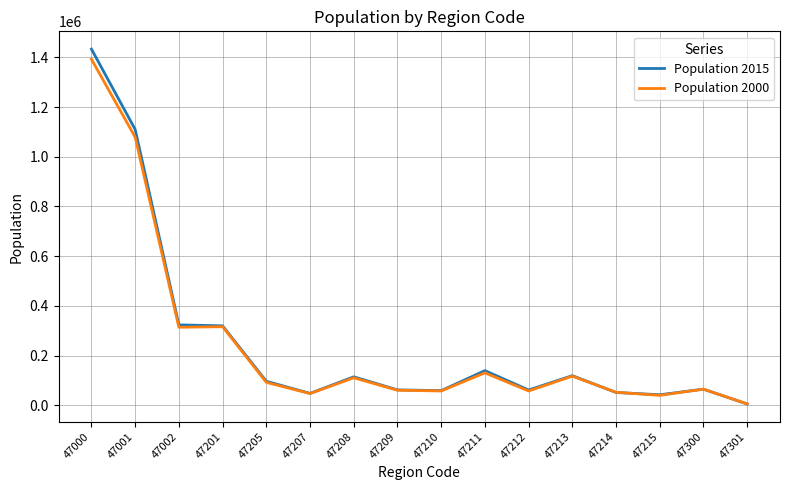

Which series has the widest spread of values?

Population 2015